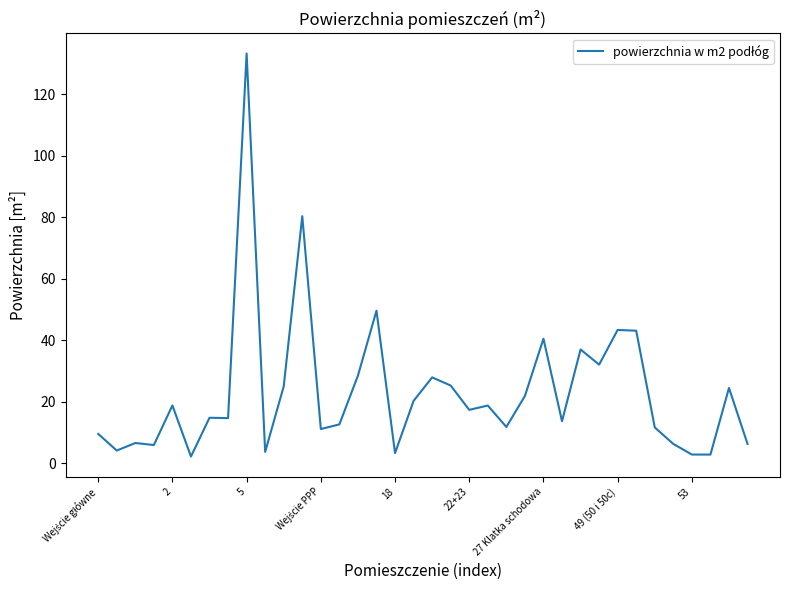

What is the greatest value displayed?

133.3